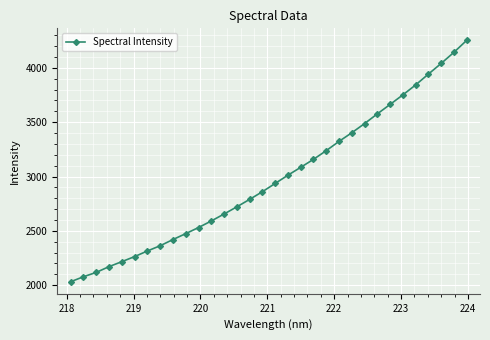

How many lines are shown in the chart?

1